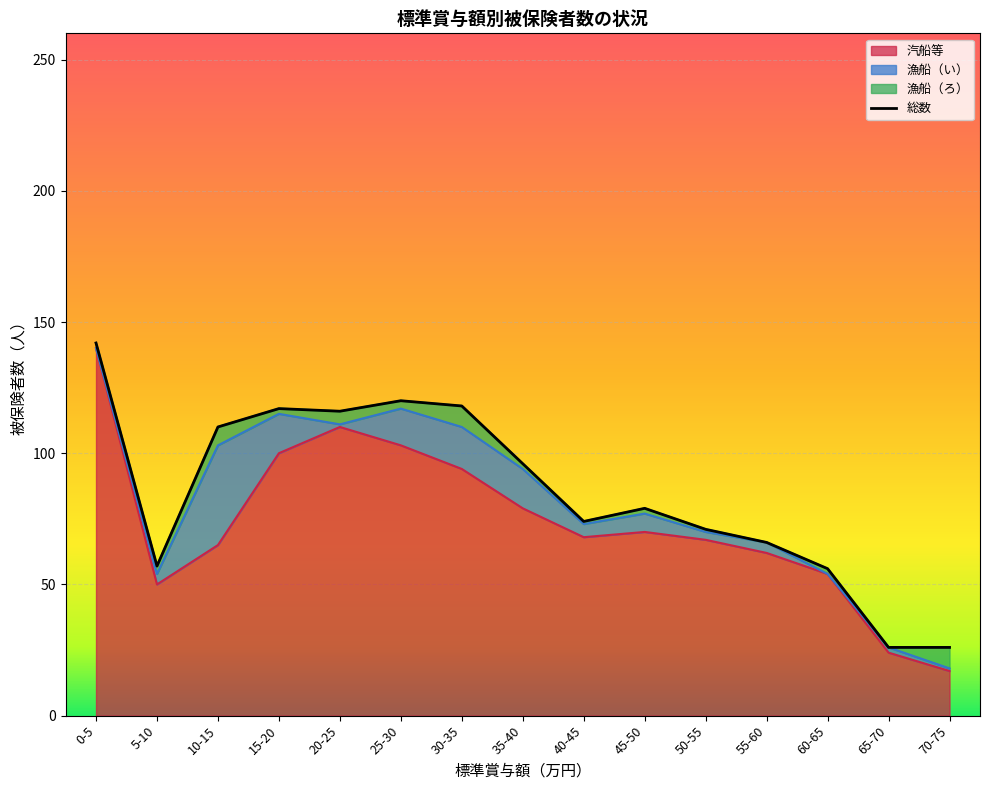

Does the chart display data point markers on the line(s)?

No